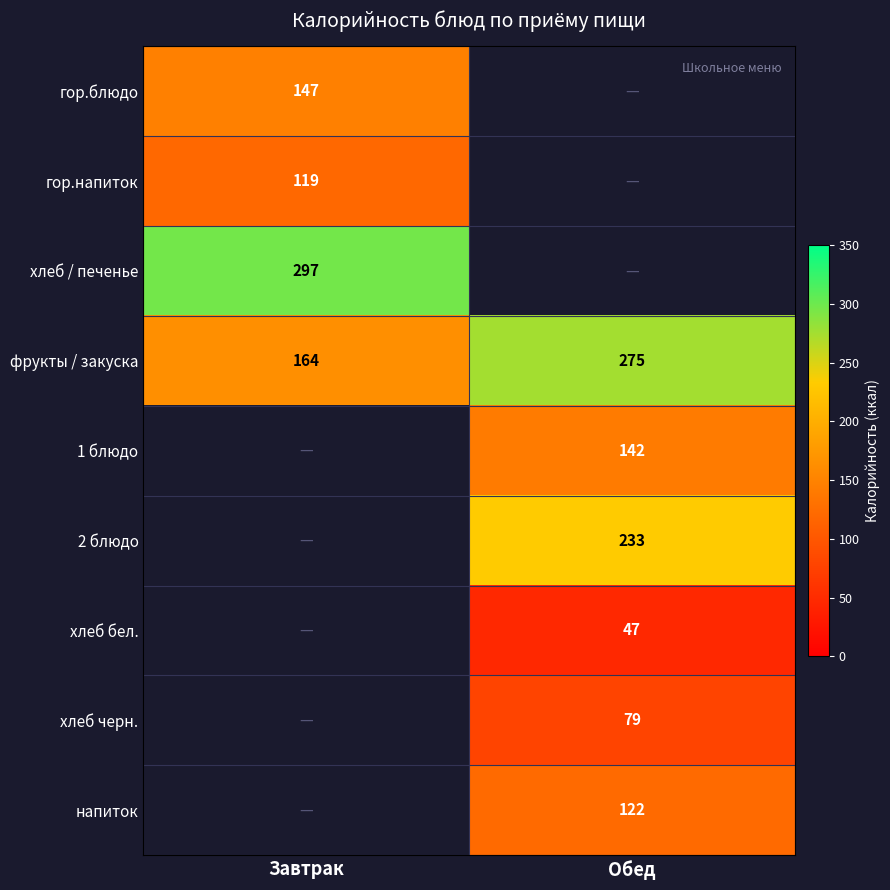

At how many categories does at least one series exceed 71?

2